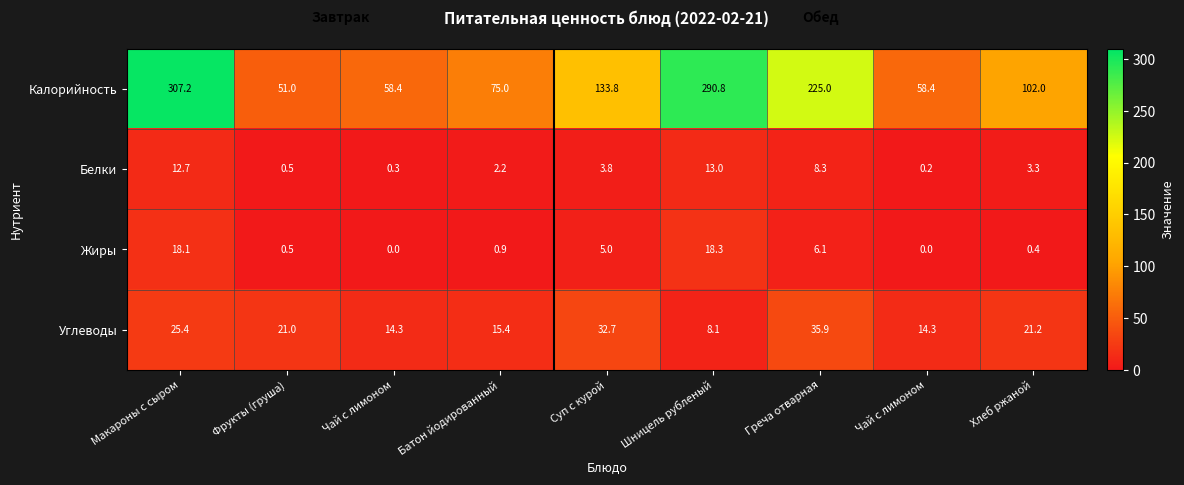

At how many categories does at least one series exceed 196?

3